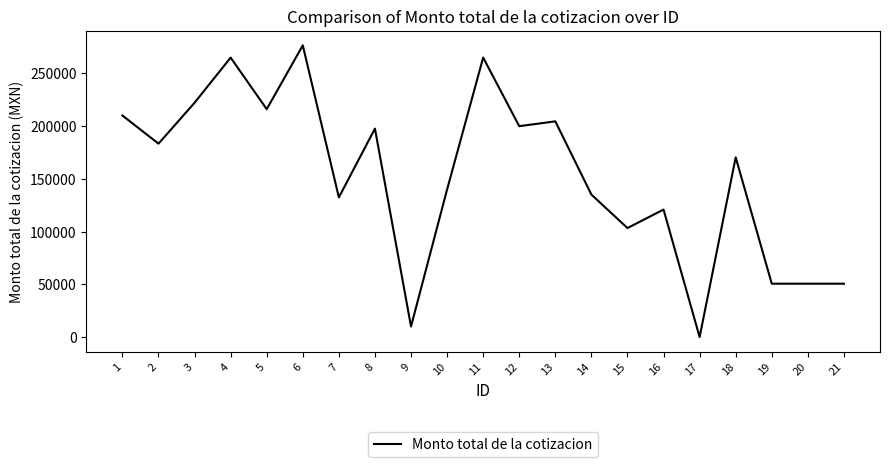

What is the change in value from 3 to 4?

+42820.3